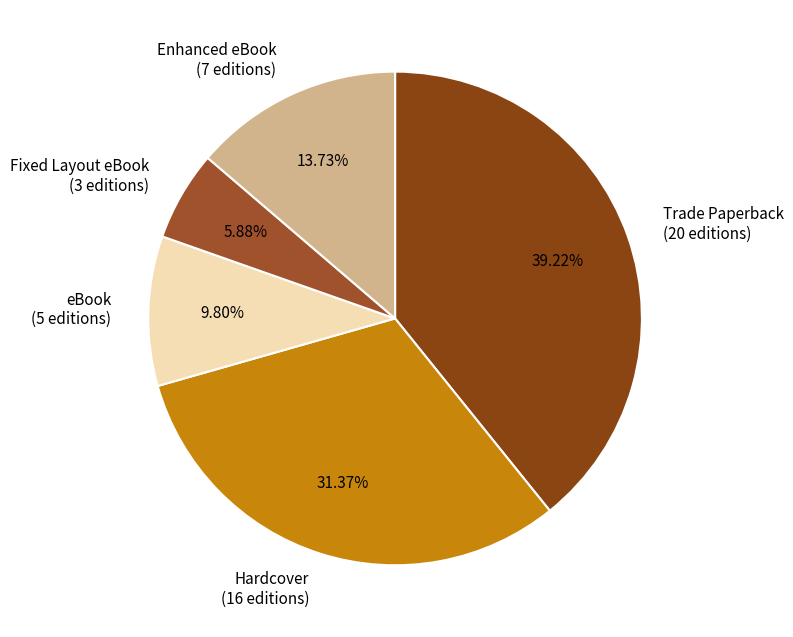

Is eBook the majority of the pie?

No